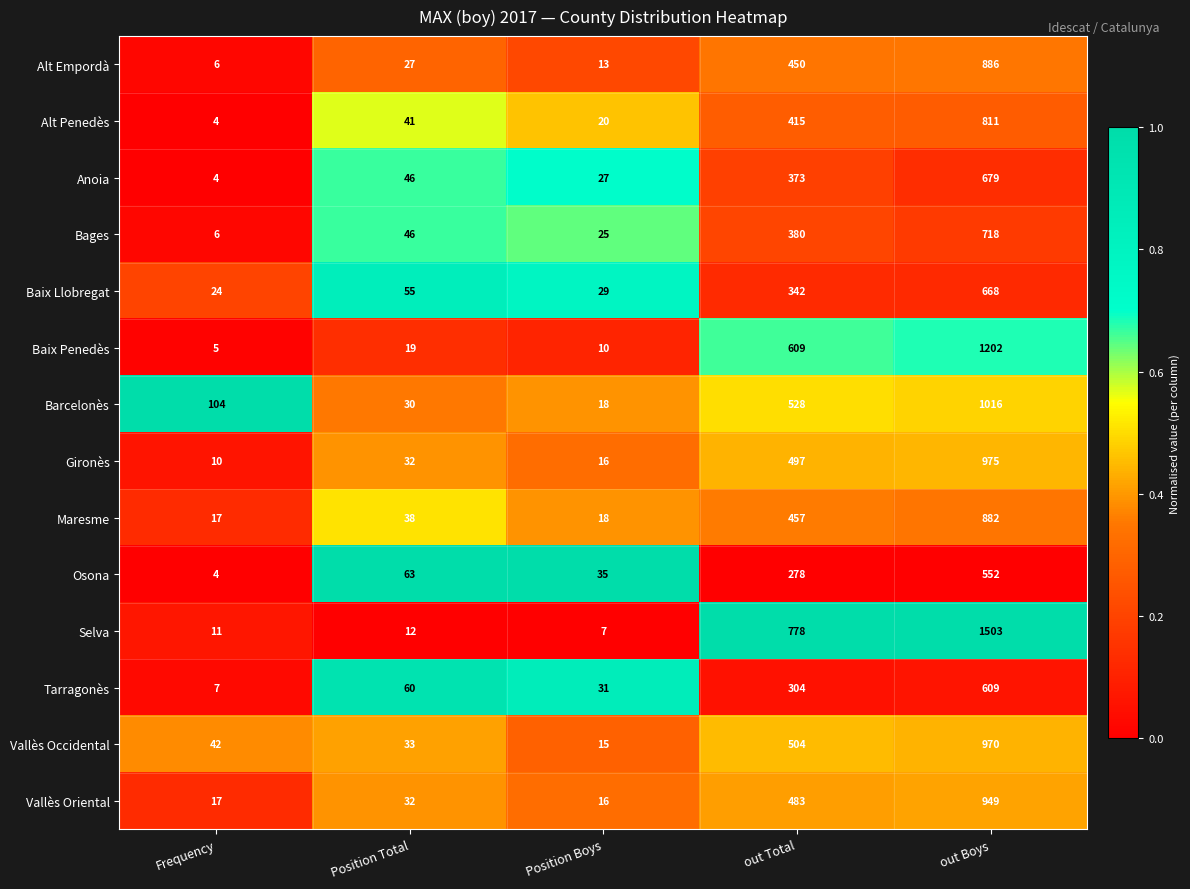

Which series has the largest range (max minus min)?

Selva